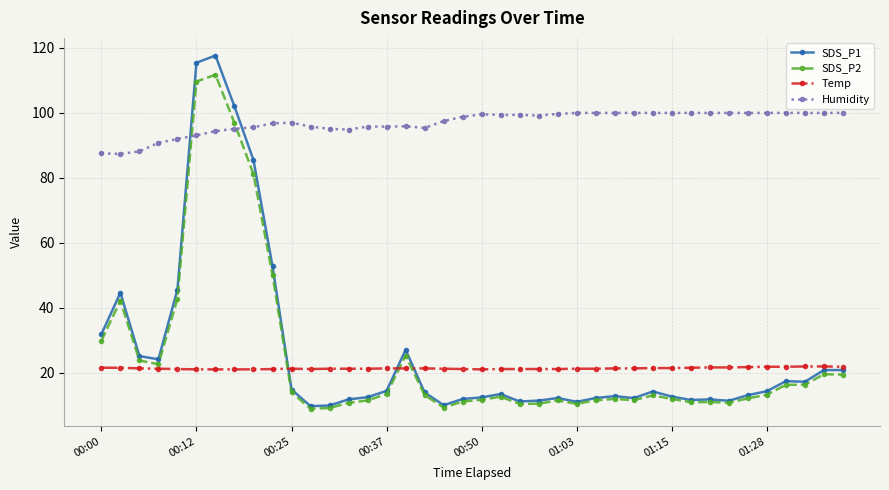

True or false: Temp and Humidity cross at least once.

False